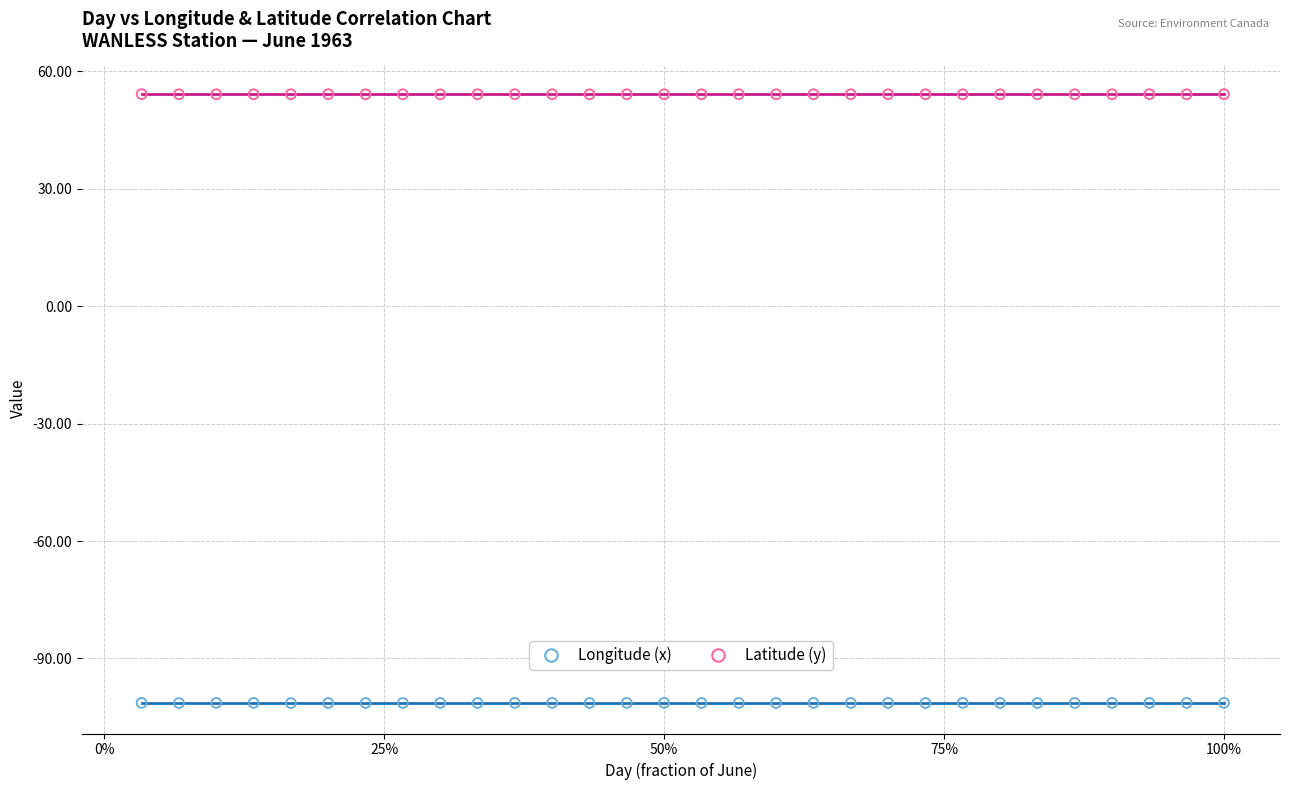

Across all data points, what is the range of X values (max minus min)?

1.0